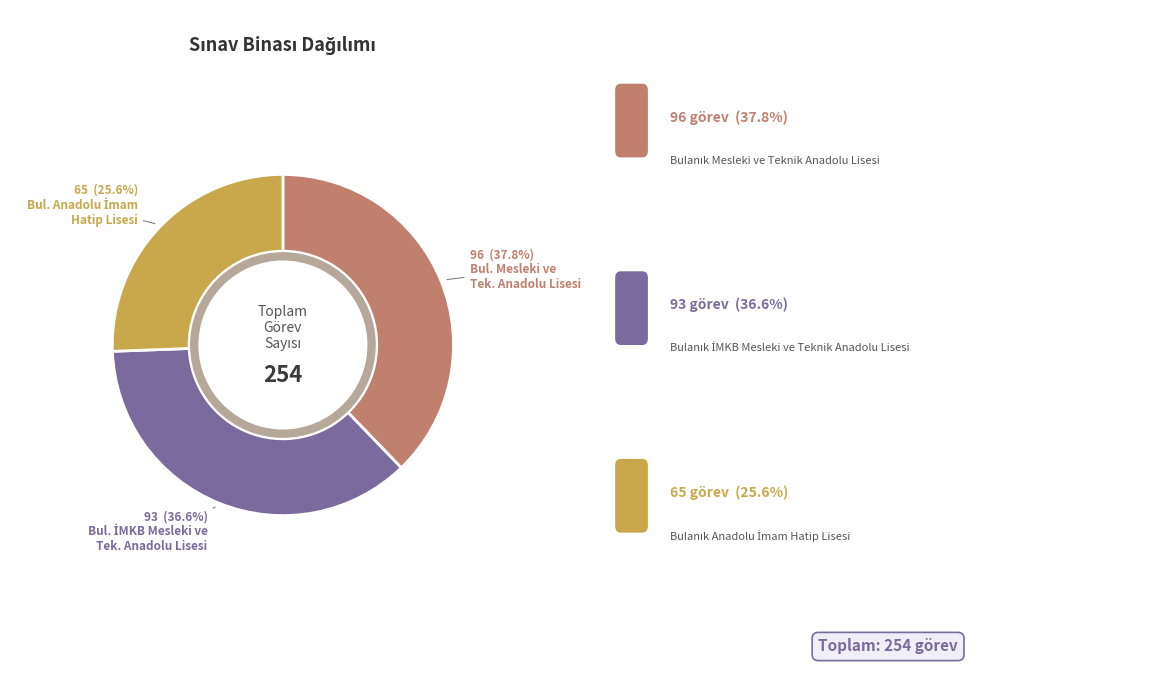

Is there any slice that represents more than half of the pie?

No